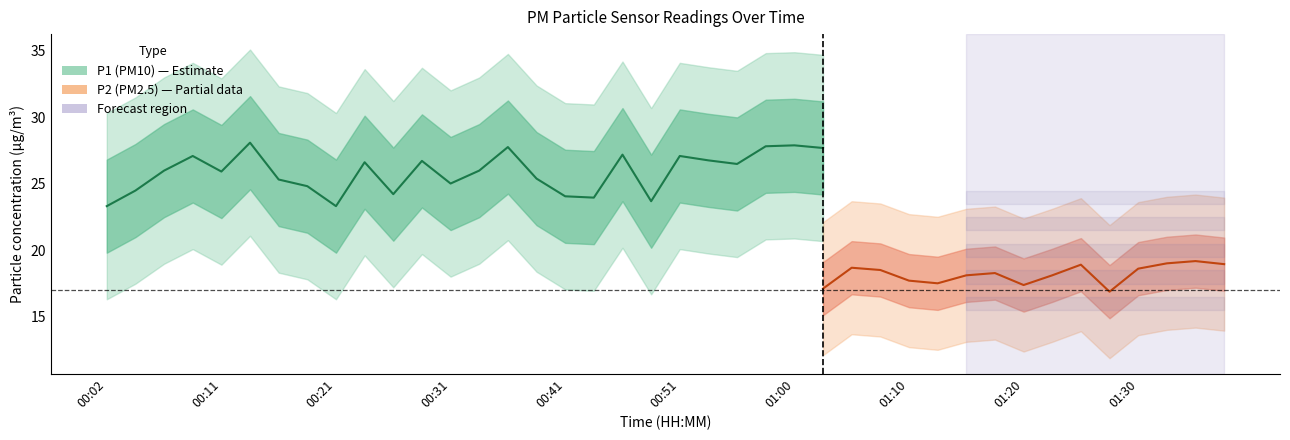

The value of P1 at 00:36 is 27.8. True or false?

True